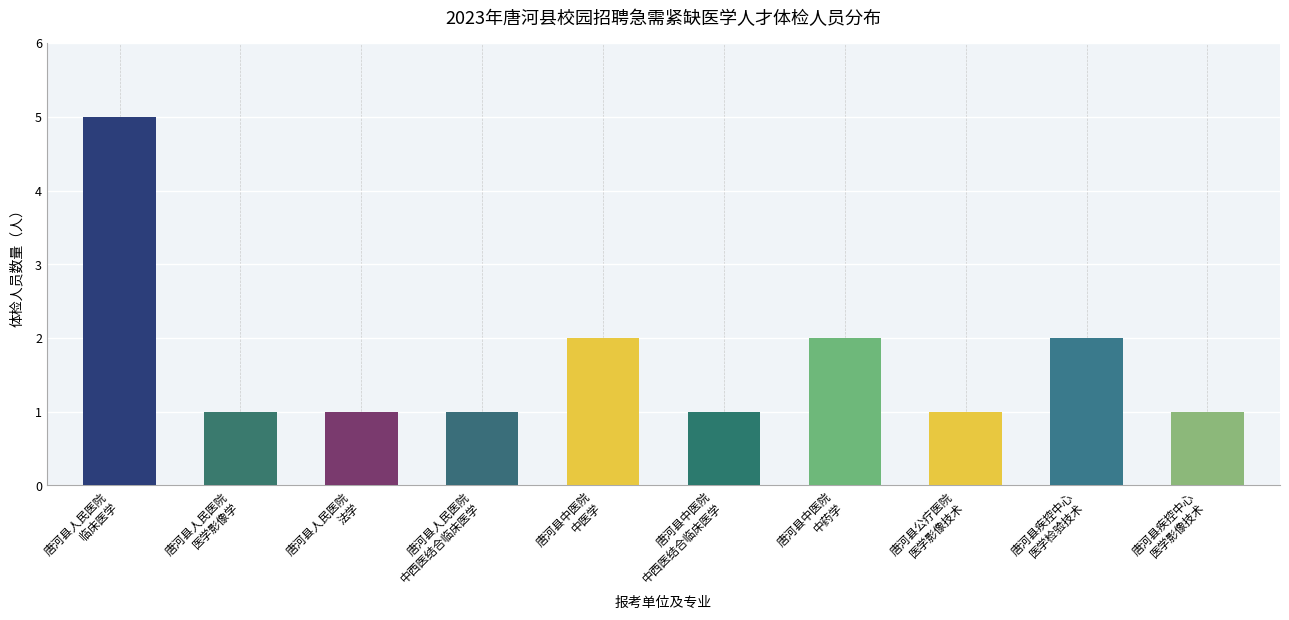

Read the value at 唐河县中医院
中药学.

2